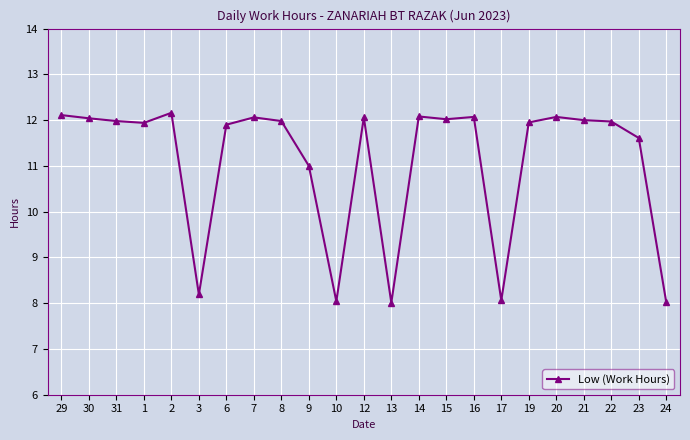

What is the average value?

11.1